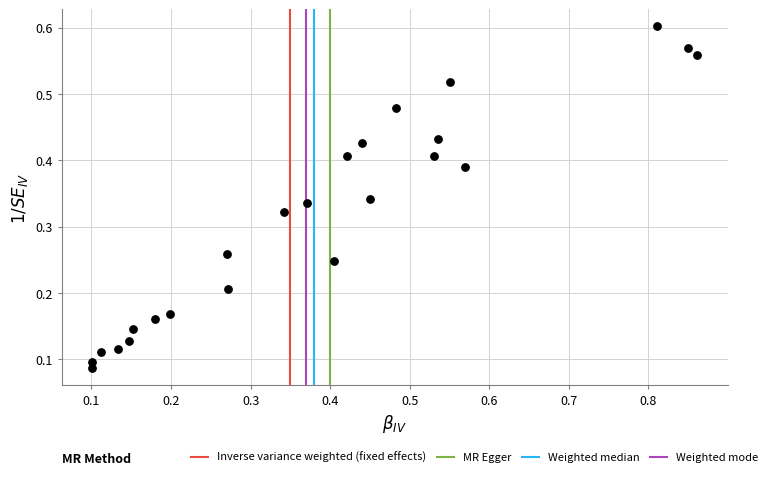

What is the range of X values (max minus min)?

0.8